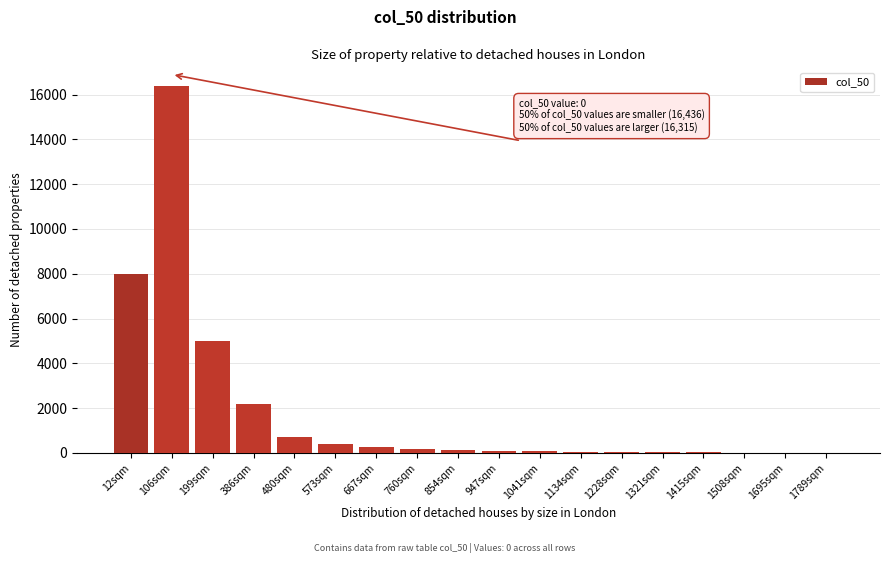

What is the maximum value shown in the chart?

16400